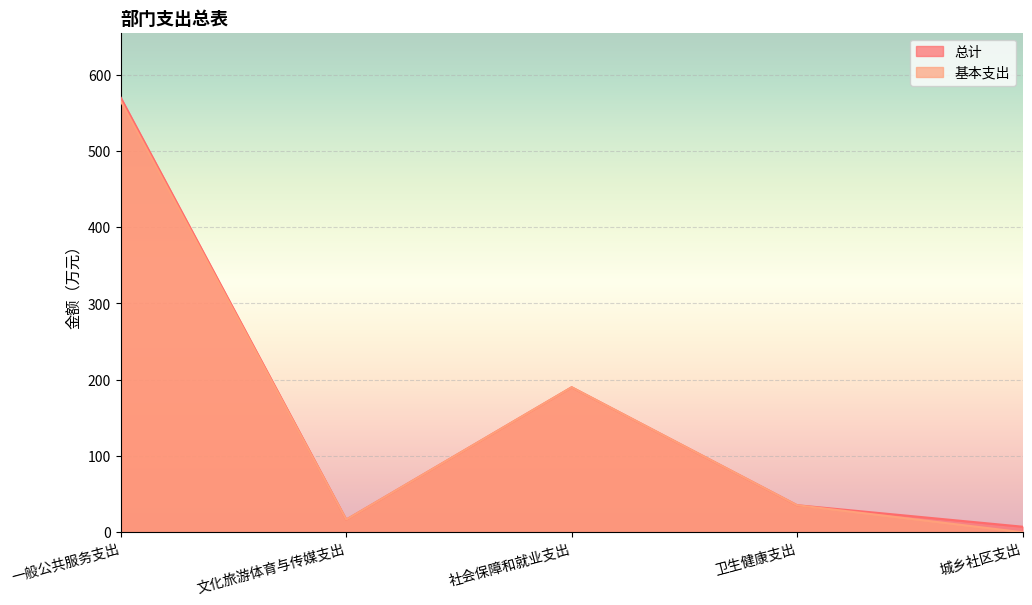

True or false: 总计 and 基本支出 cross at least once.

False